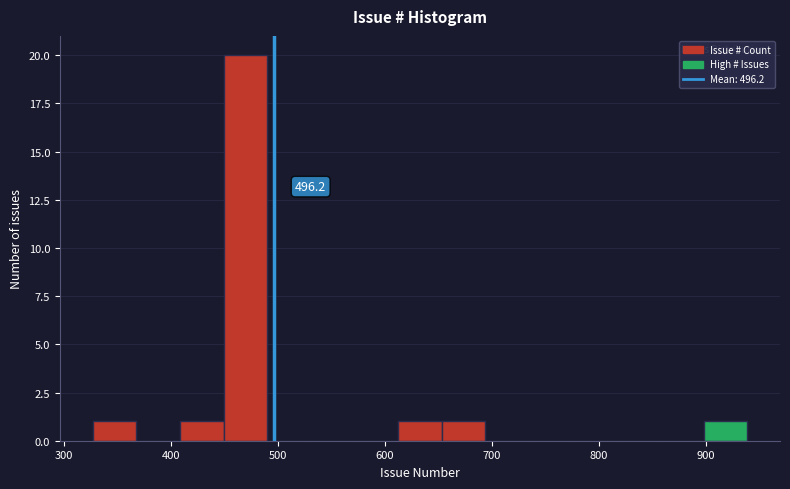

Which range on the x-axis has the tallest bar?

450 to 490